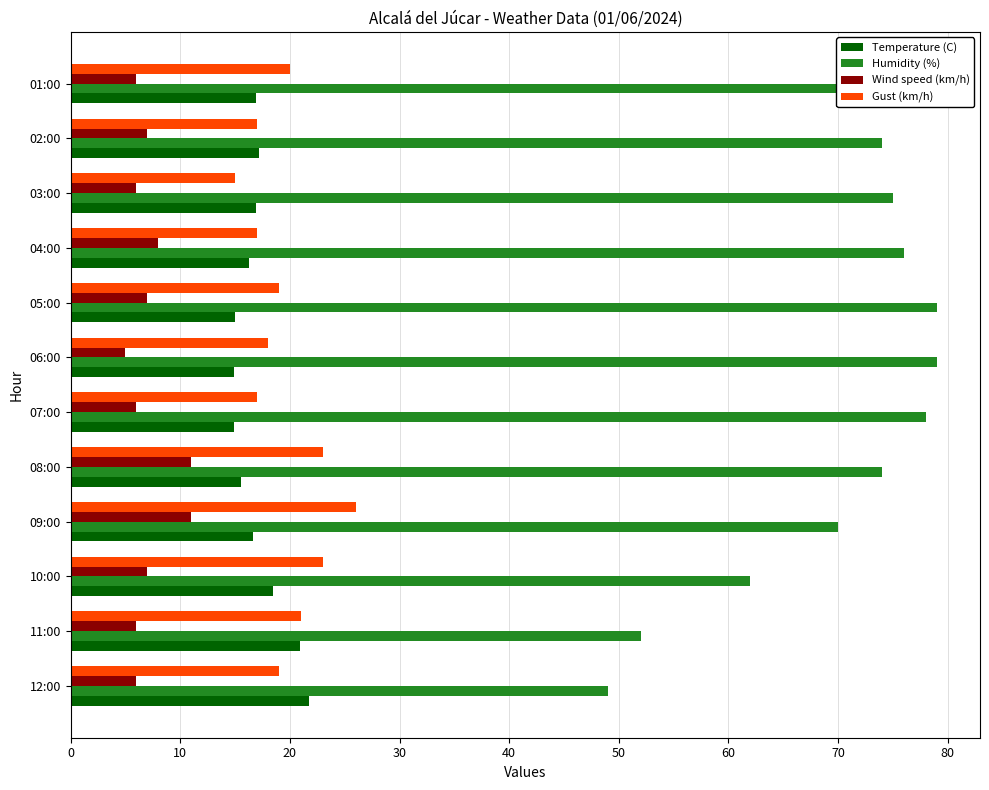

Rank the series by their maximum value, from highest to lowest.

Humidity (%), Gust (km/h), Temperature (C), Wind speed (km/h)